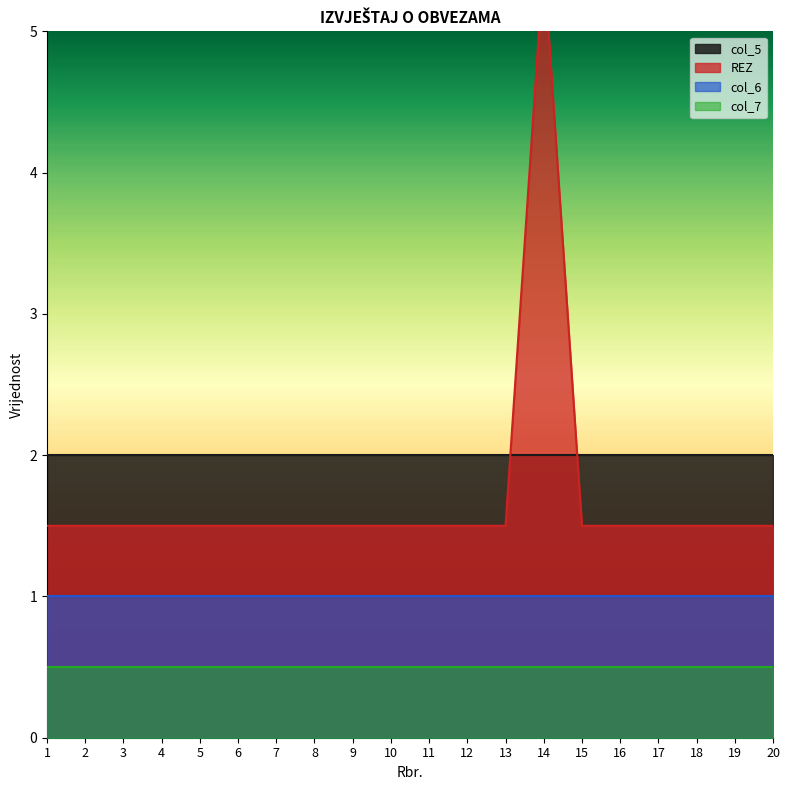

How many data points does each series have?

20